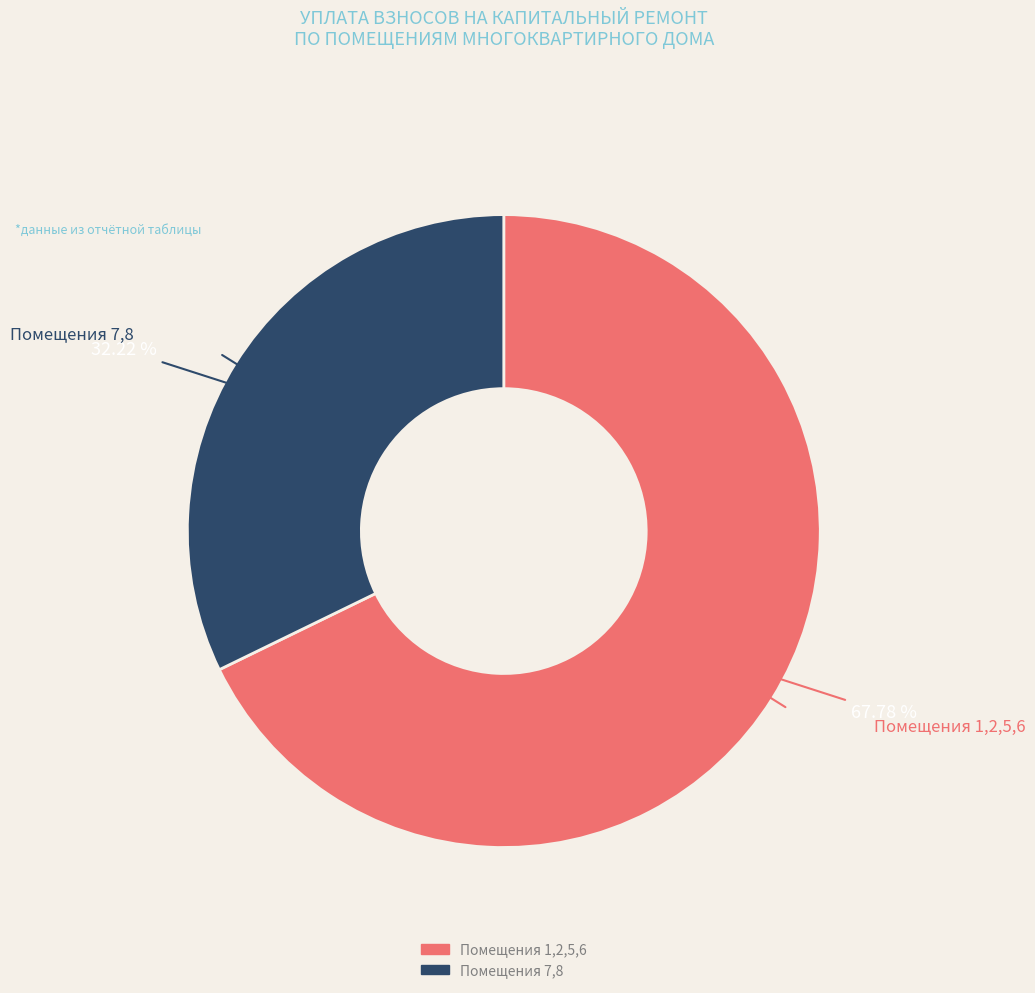

Is there any slice that represents more than half of the pie?

Yes